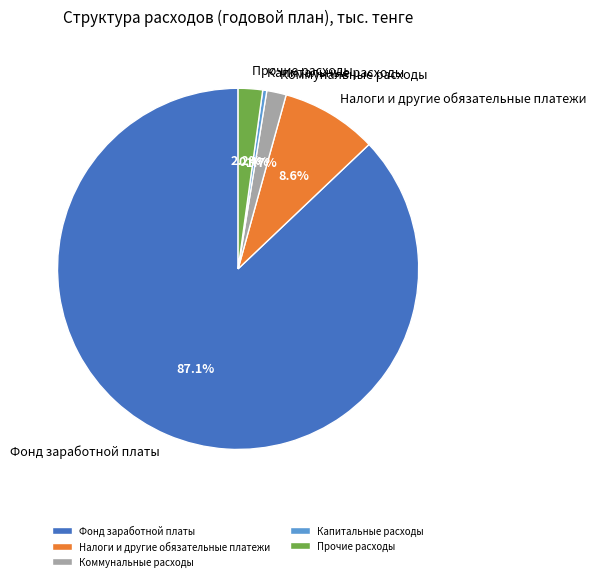

Which slice is the largest?

Фонд заработной платы